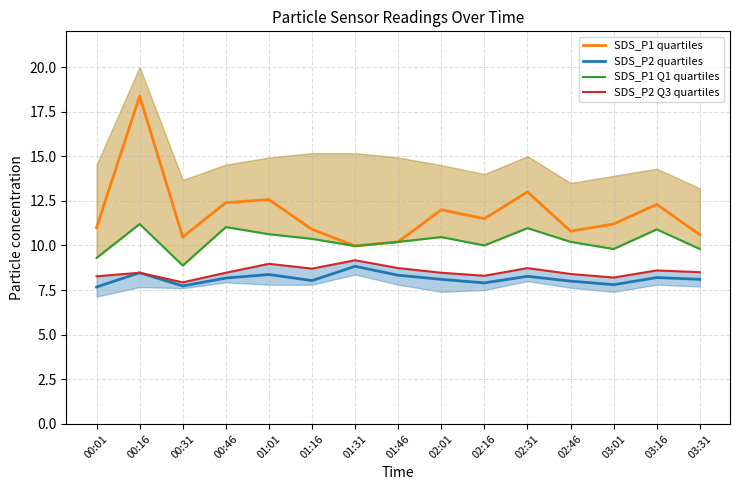

What is the maximum value for SDS_P1 quartiles?

18.4